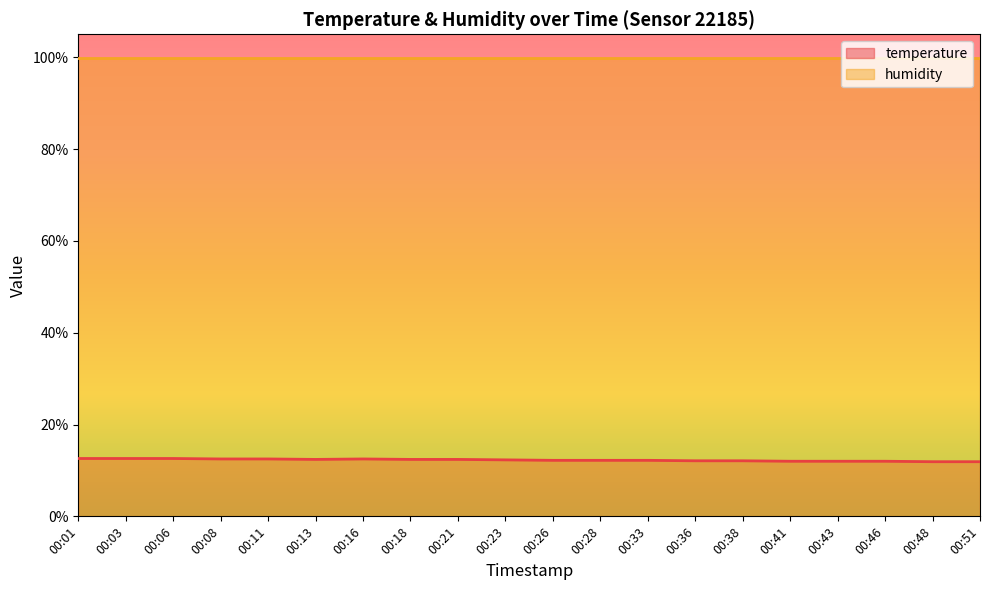

What value does the data have at 00:36?

12.1